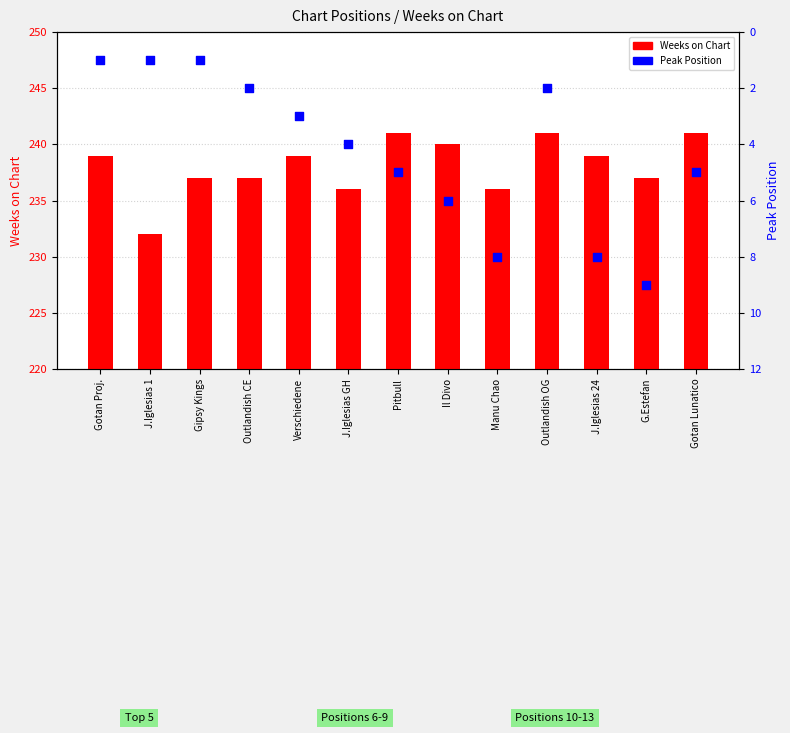

Which series has the widest spread of Y values?

Weeks on Chart